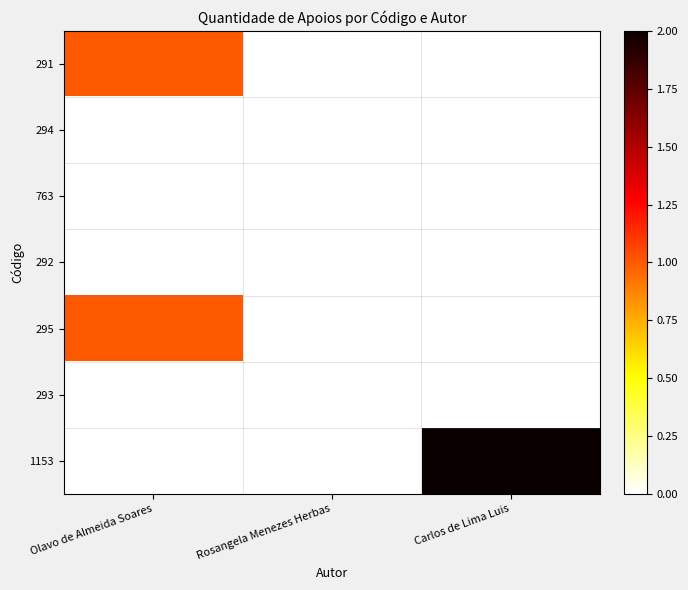

List the series in order of their peak value, lowest first.

294, 763, 292, 293, 291, 295, 1153